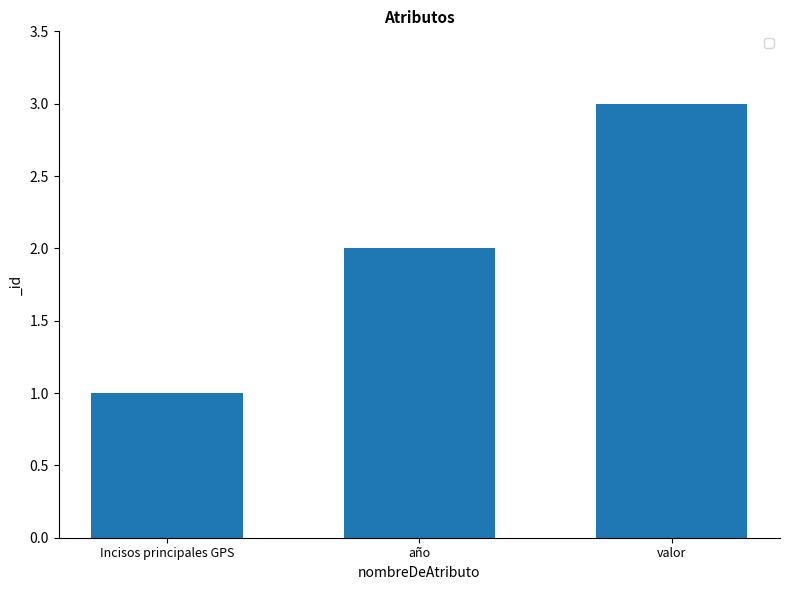

What is the ratio of the value at año to the value at valor?

0.7